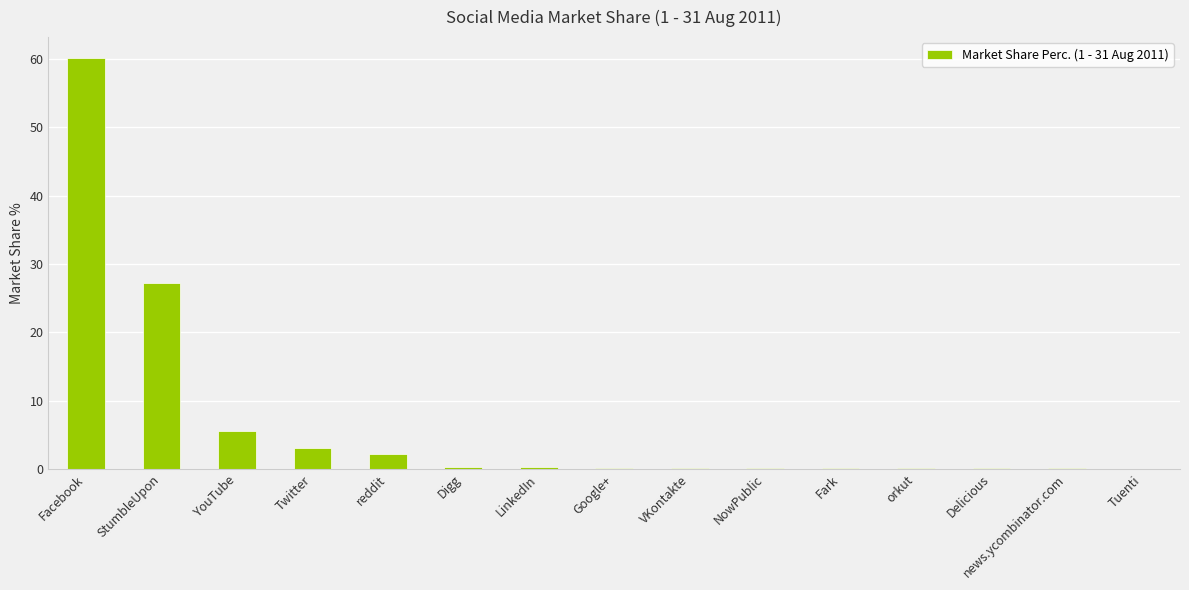

Which has a higher value, NowPublic or Twitter?

Twitter